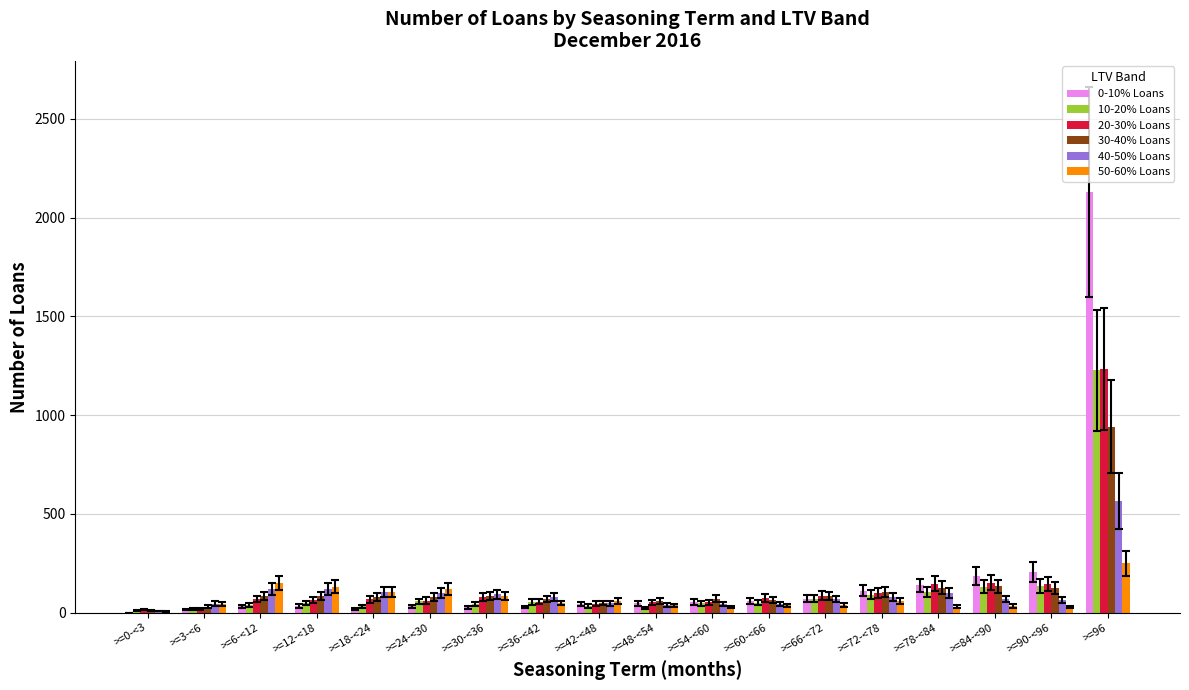

The value of 0-10% Loans at >=96 is 2129. True or false?

True